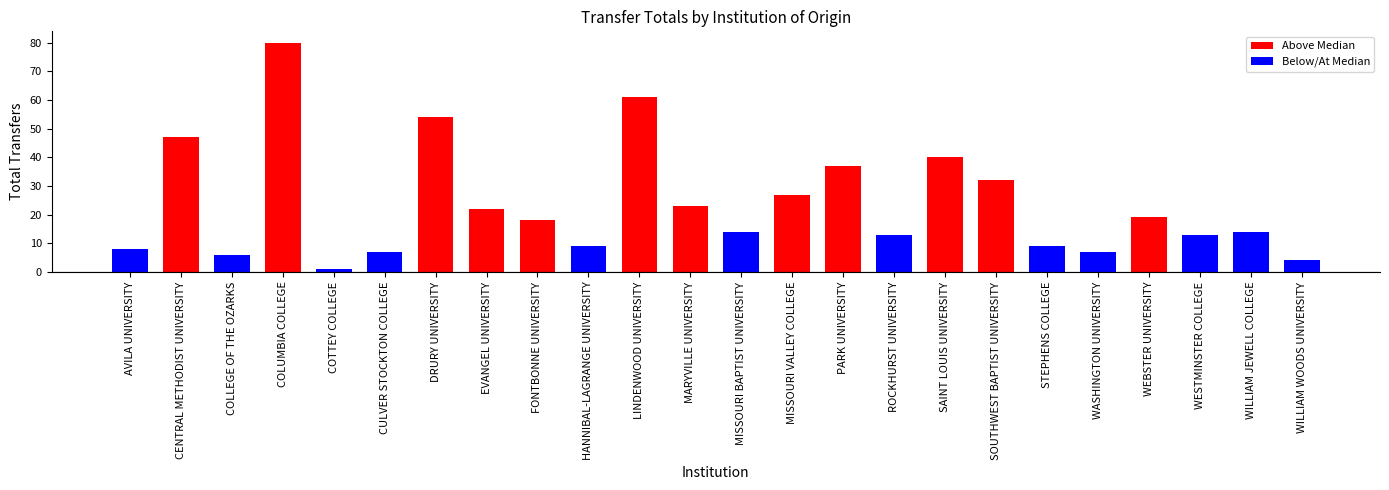

The value at WILLIAM JEWELL COLLEGE is 14. True or false?

True